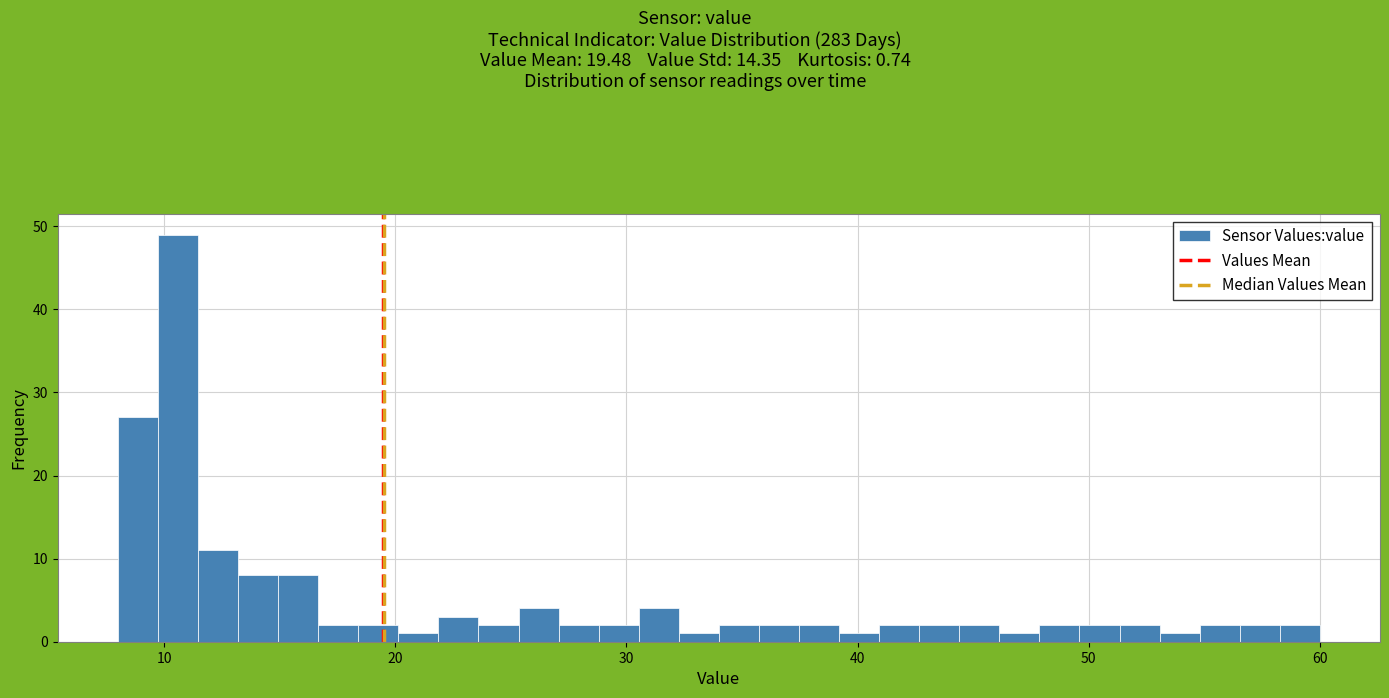

Around what value on the x-axis is the tallest bar? Give the approximate position of its centre, as read against the axis.

11